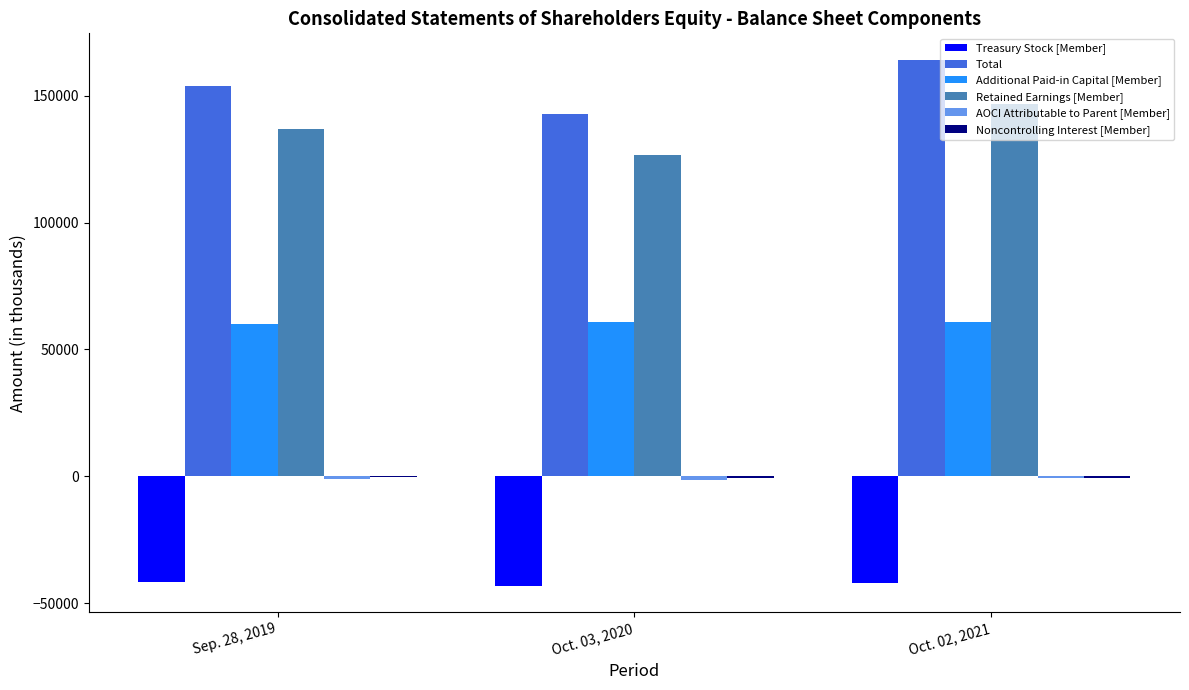

How many groups of bars are there?

3